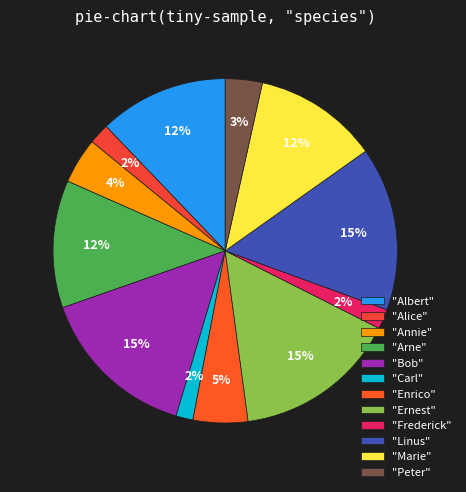

Which category has the biggest portion of the pie?

Ernest